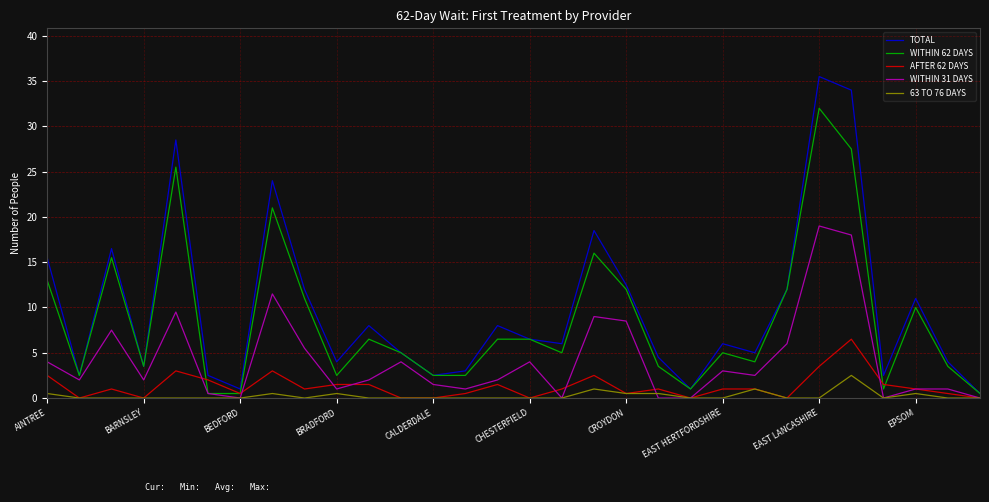

Rank the series by their maximum value, from lowest to highest.

63 TO 76 DAYS, AFTER 62 DAYS, WITHIN 31 DAYS, WITHIN 62 DAYS, TOTAL